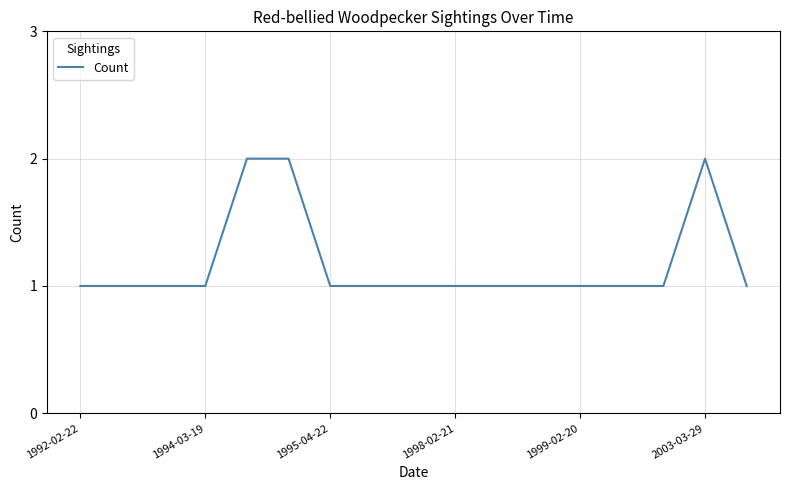

Does the chart display data point markers on the line(s)?

No